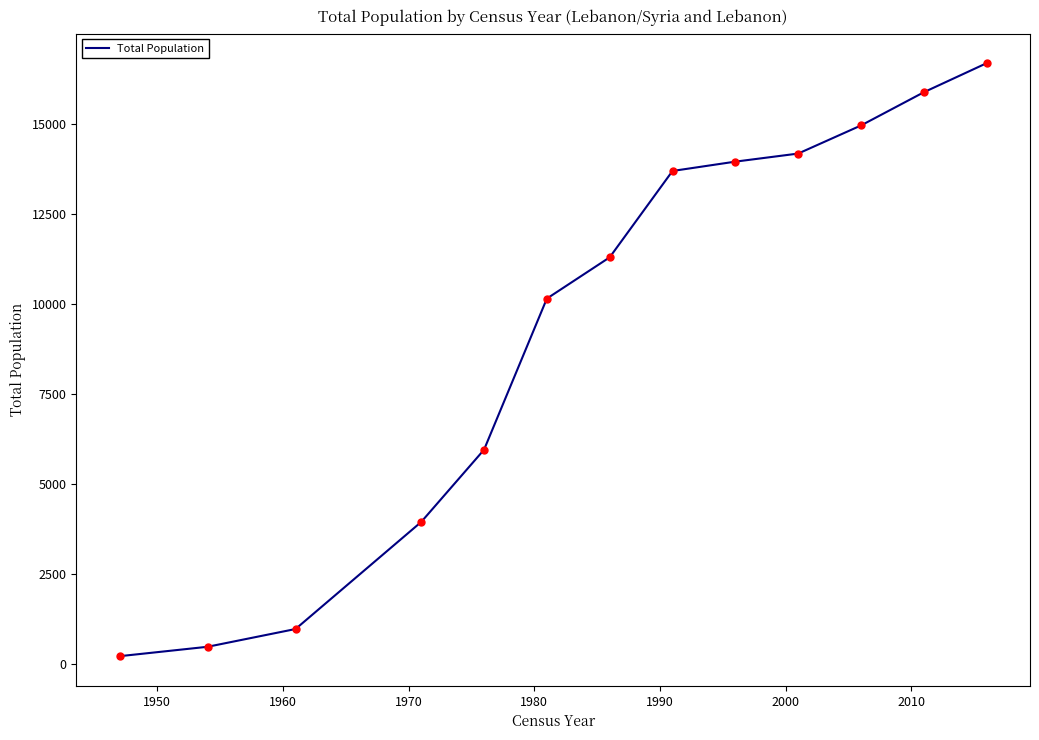

What is the maximum value shown in the chart?

16676